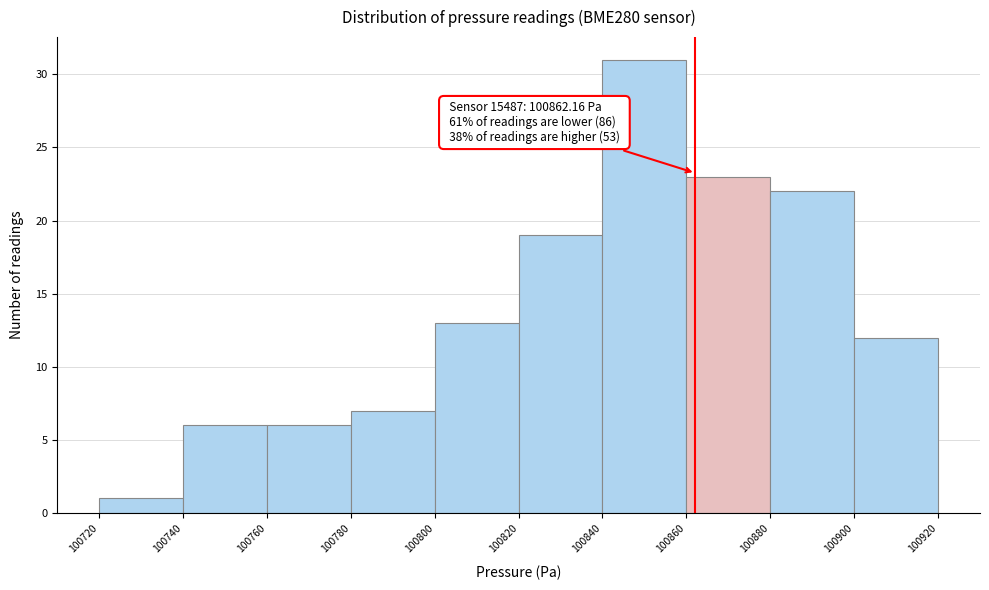

Which range on the x-axis has the tallest bar?

100840 to 100860